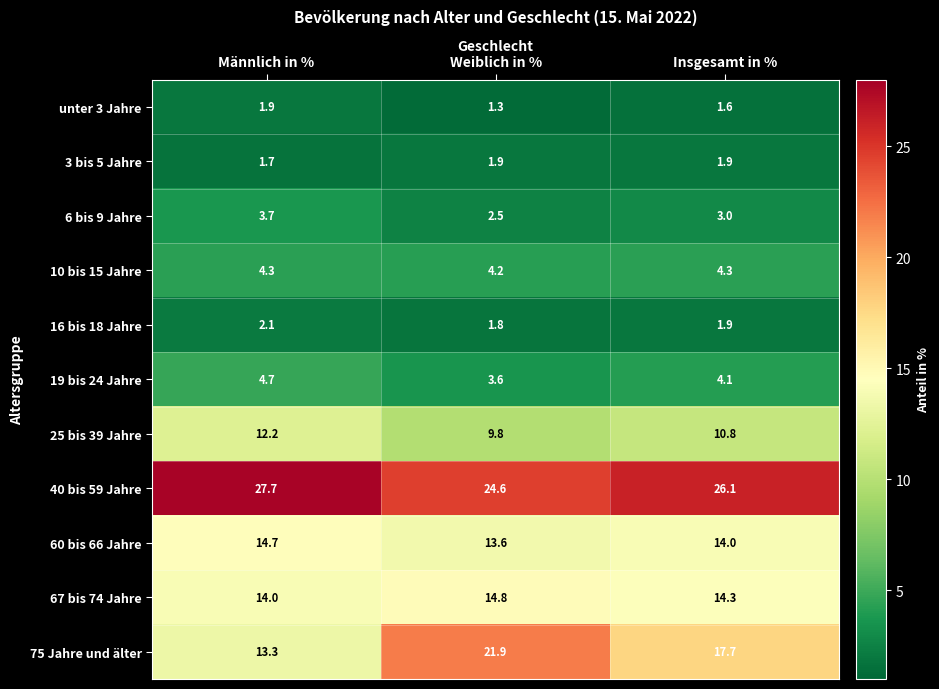

What is the difference between the maximum and minimum values in the 16 bis 18 Jahre series?

0.3